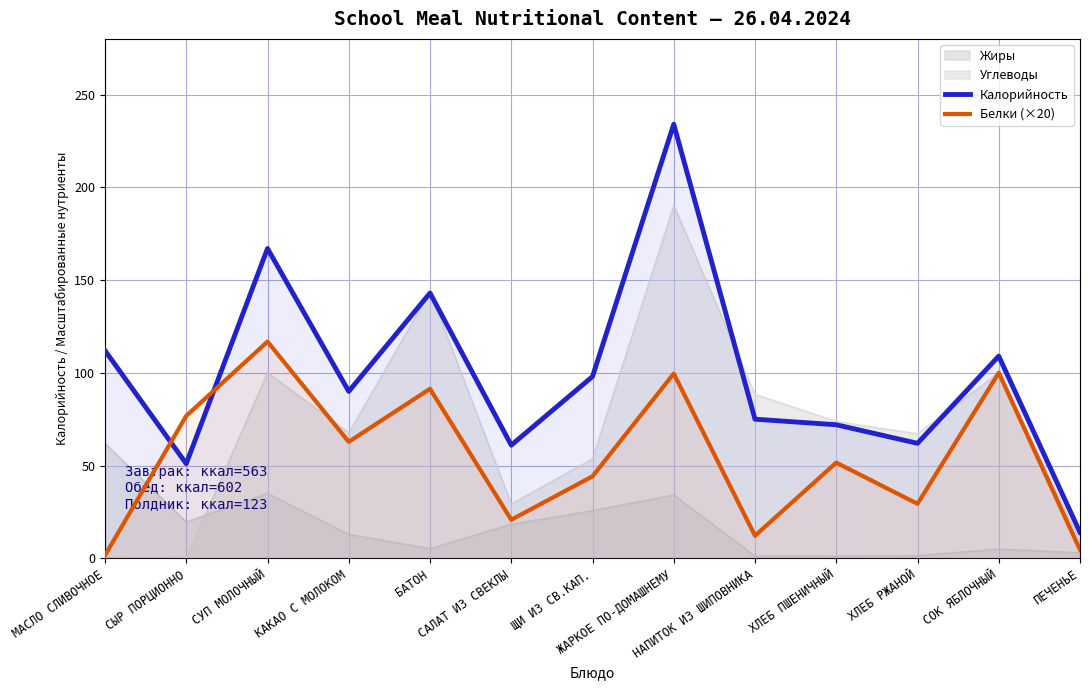

Where is Калорийность nearest to the value 124?

МАСЛО СЛИВОЧНОЕ